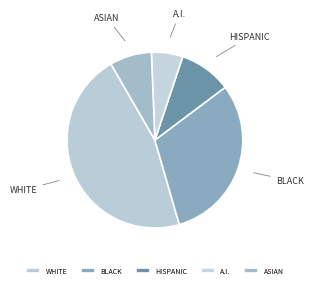

What is the ratio of the value at WHITE to the value at BLACK?

1.5